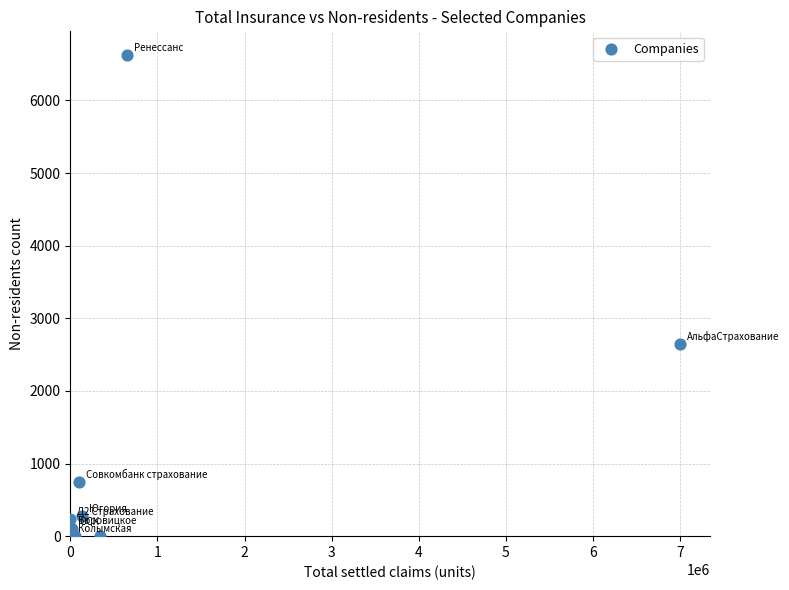

What Y value in the scatter plot is closest to 3310?

2645